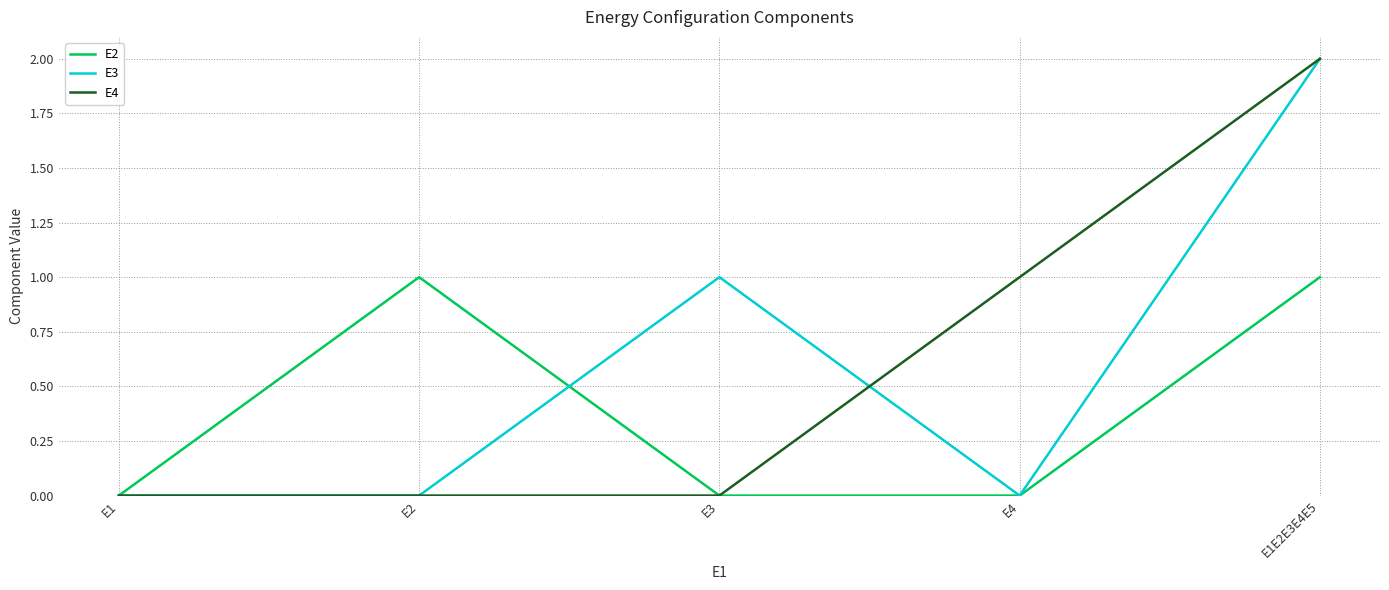

What are all the series names shown in the legend?

E2, E3, E4